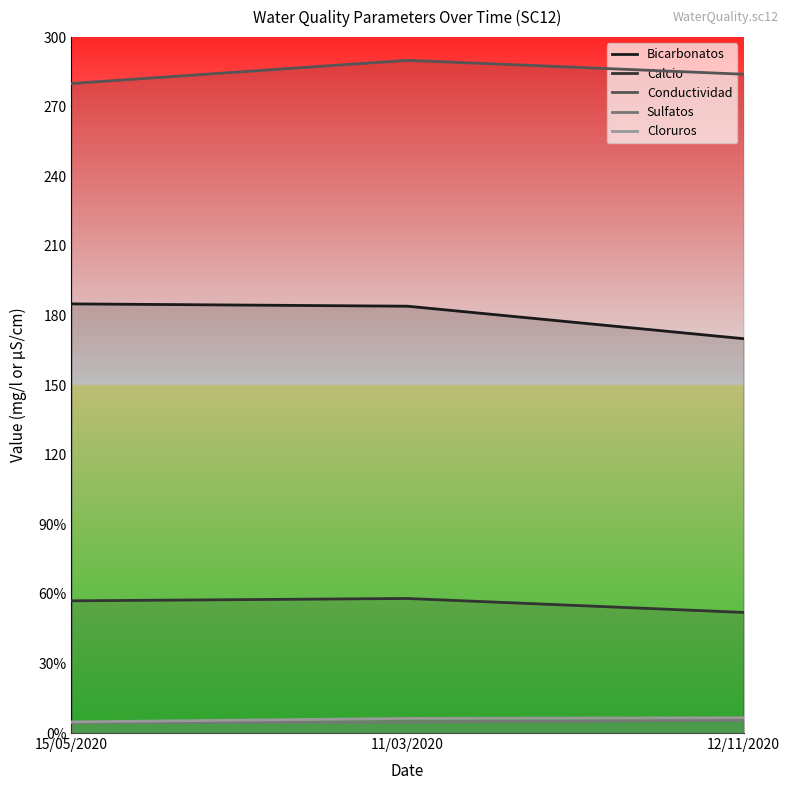

Reading left to right, what are all the values shown in this chart?

Bicarbonatos: 185.0	184.0	170.0
Calcio: 57.0	58.0	52.0
Conductividad: 280.0	290.0	284.0
Sulfatos: 4.5	4.8	5.5
Cloruros: 4.8	6.3	6.6